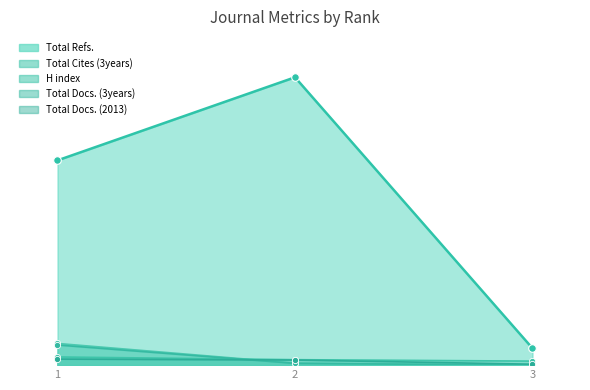

At how many categories does at least one series exceed 899?

2